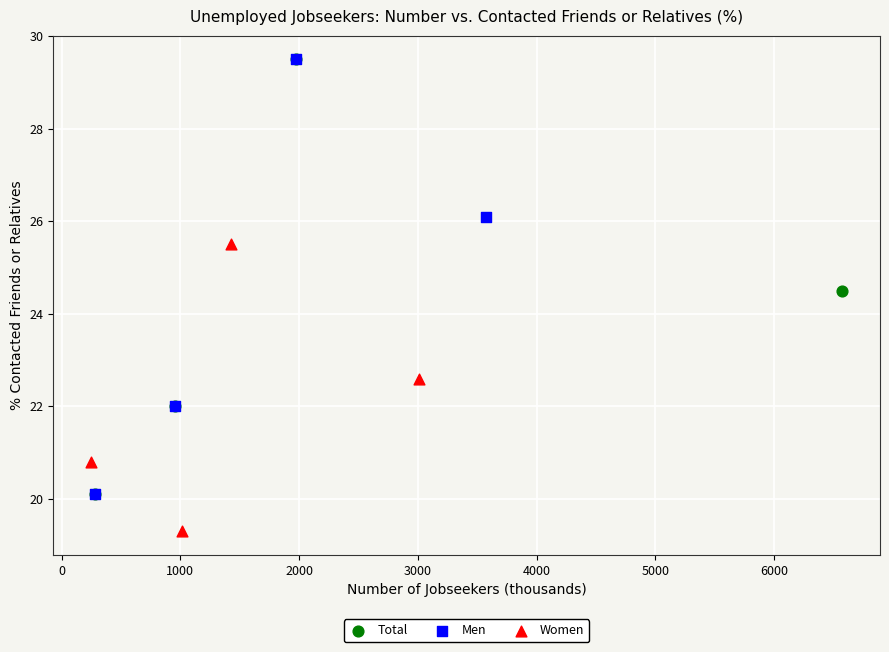

Which series contains the lowest Y value?

Women